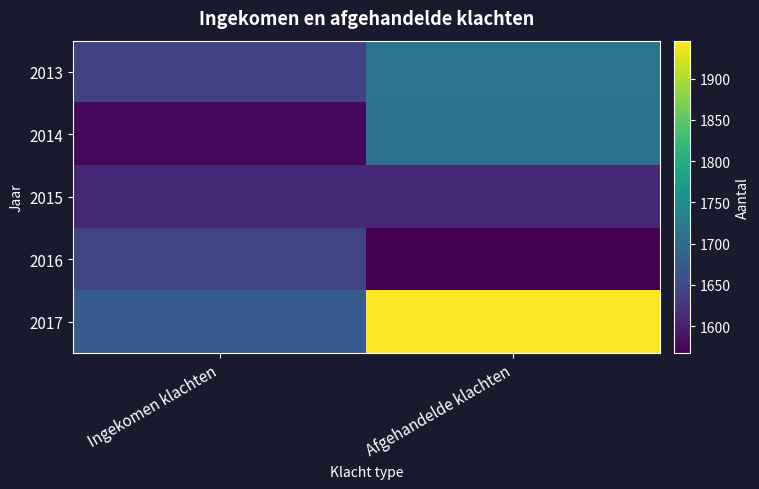

Reading right to left, what are all the values shown in this chart?

2013: Afgehandelde klachten=1713	Ingekomen klachten=1640
2014: Afgehandelde klachten=1710	Ingekomen klachten=1575
2015: Afgehandelde klachten=1609	Ingekomen klachten=1610
2016: Afgehandelde klachten=1567	Ingekomen klachten=1646
2017: Afgehandelde klachten=1946	Ingekomen klachten=1676